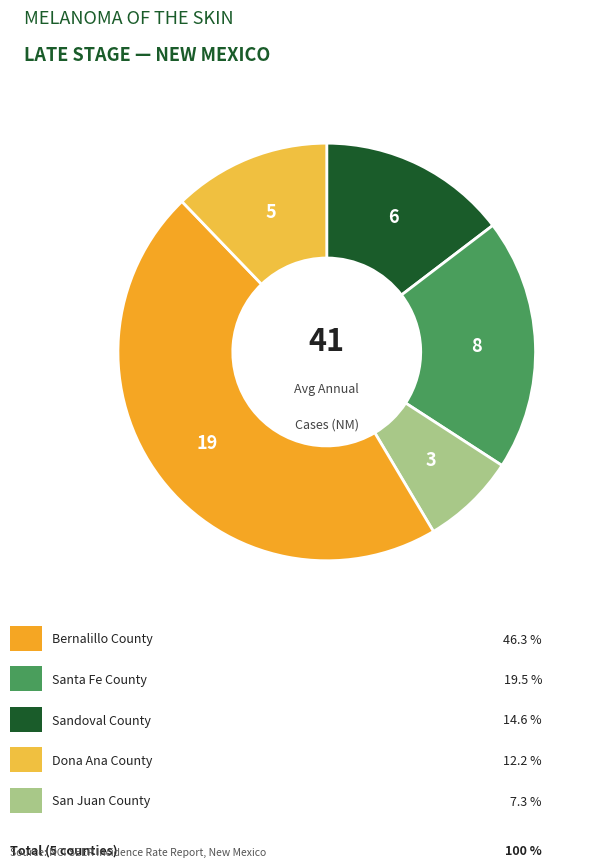

To the nearest percent, what is the difference between the largest and smallest slice percentages?

39%